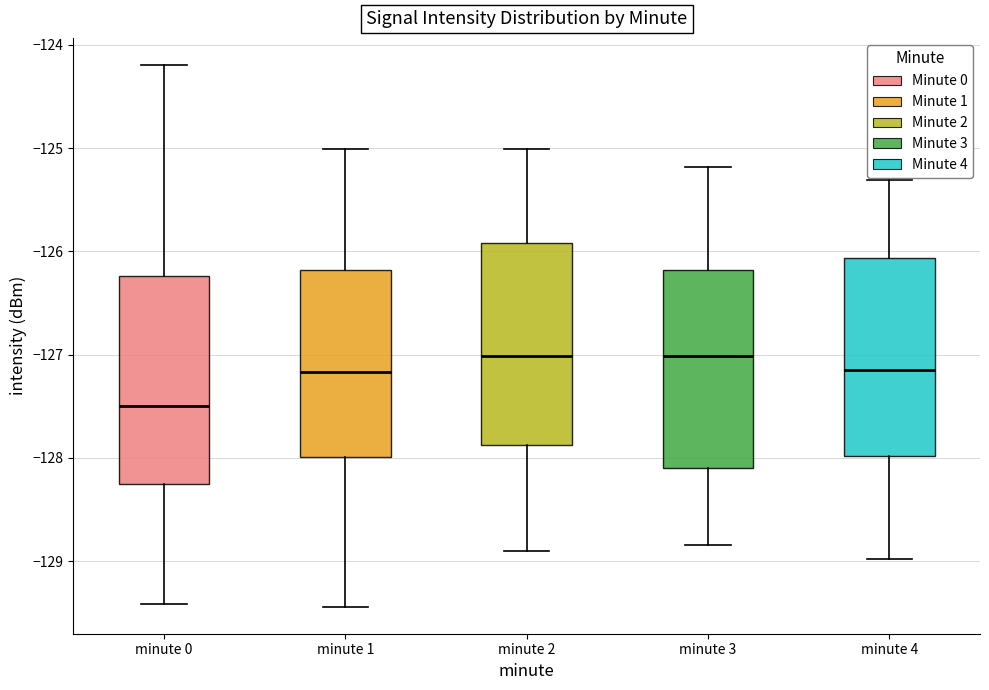

Reading left to right, read every box against the y-axis: the position of its median line, the range the box covers, and the ends of its whiskers. The values are not printed on the chart, so give them approximately, as read against the axis.

minute 0: median -127.5, box -128.2 to -126.2, whiskers -129.4 to -124.2
minute 1: median -127.2, box -128.0 to -126.2, whiskers -129.4 to -125.0
minute 2: median -127.0, box -127.9 to -125.9, whiskers -128.9 to -125.0
minute 3: median -127.0, box -128.1 to -126.2, whiskers -128.8 to -125.2
minute 4: median -127.1, box -128.0 to -126.1, whiskers -129.0 to -125.3